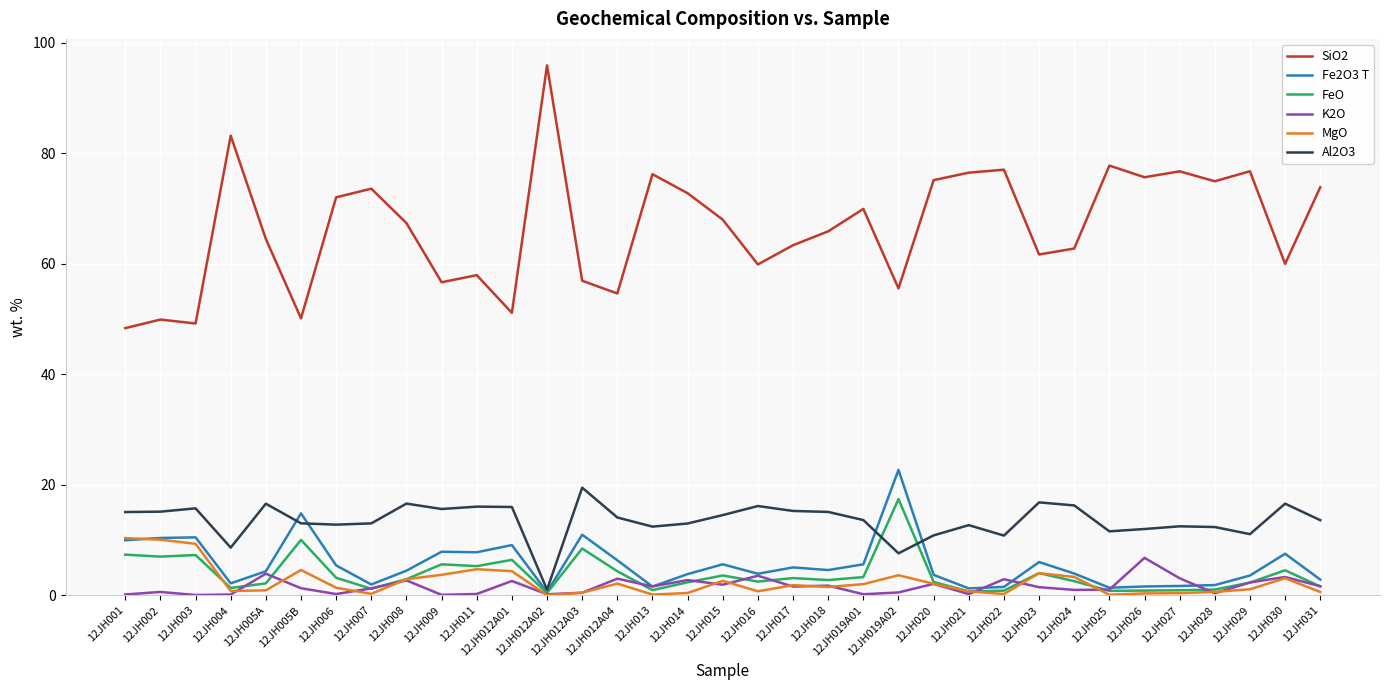

The value of MgO at 12JH007 is 0.3. True or false?

True